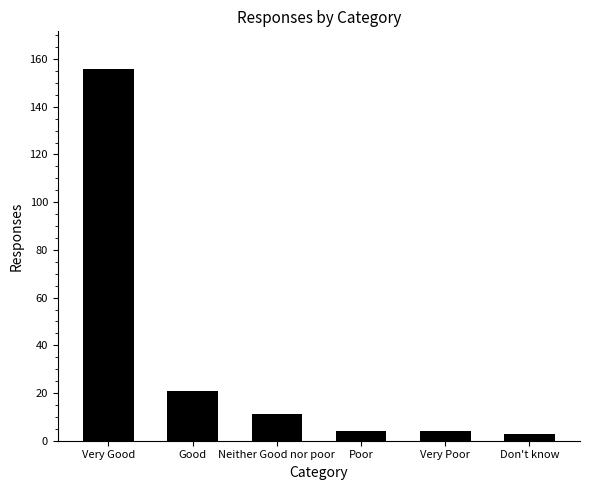

Where is the data nearest to the value 79?

Good